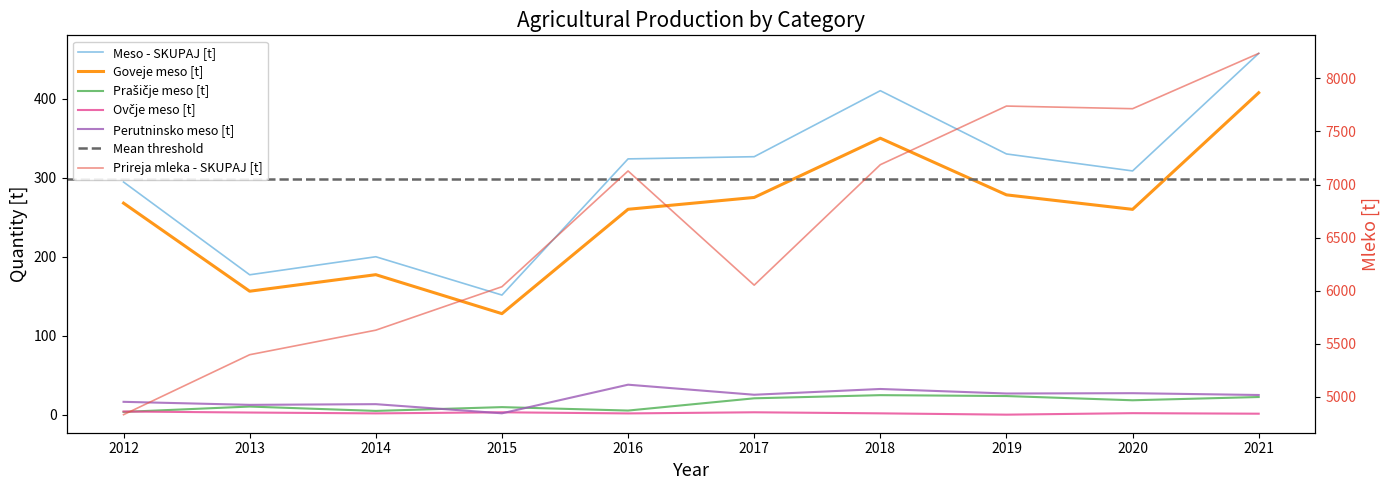

What is the value of the Meso - SKUPAJ [t] point at the 5th from the left?

323.9